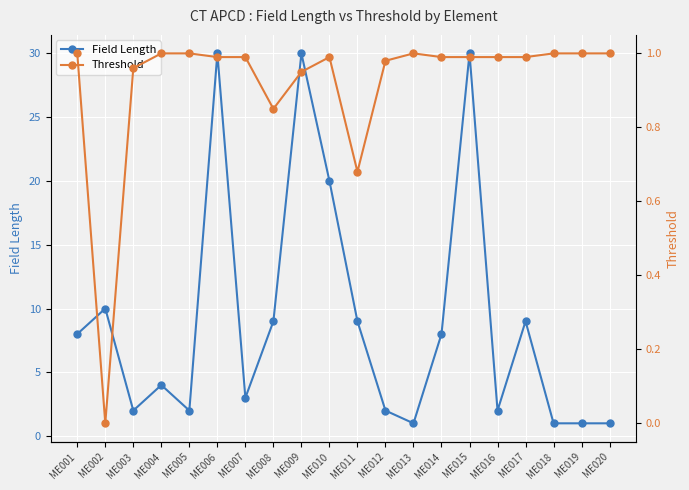

What is the total value across all series at ME005?

3.0